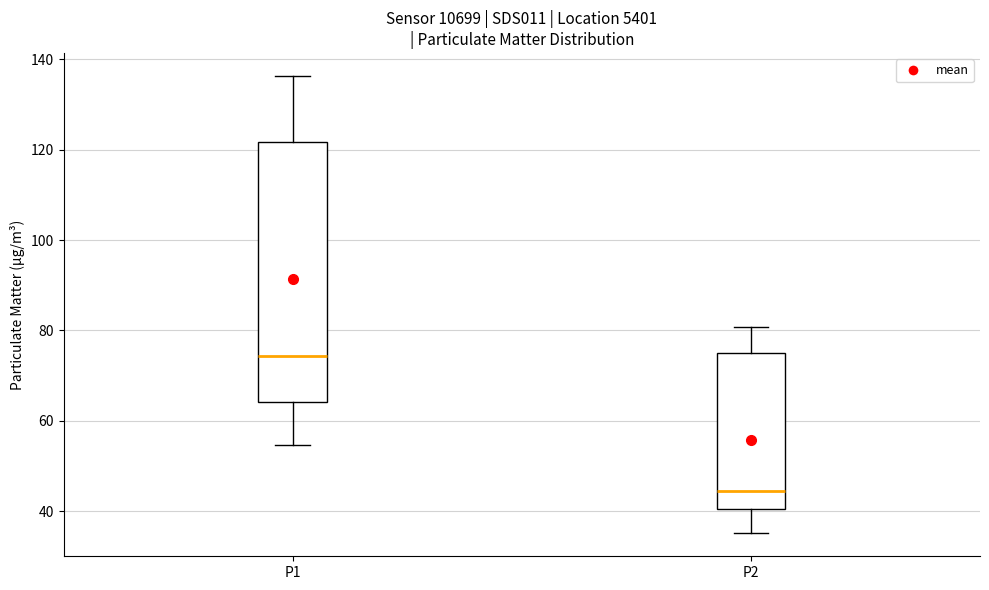

Reading left to right, transcribe this box plot: for each box, give where its median line is, the range the box spans, and where its two whiskers end, as read against the y-axis. The values are not printed on the chart, so give them approximately, as read against the axis.

P1: median 74, box 64 to 122, whiskers 54 to 136
P2: median 44, box 40 to 76, whiskers 36 to 80